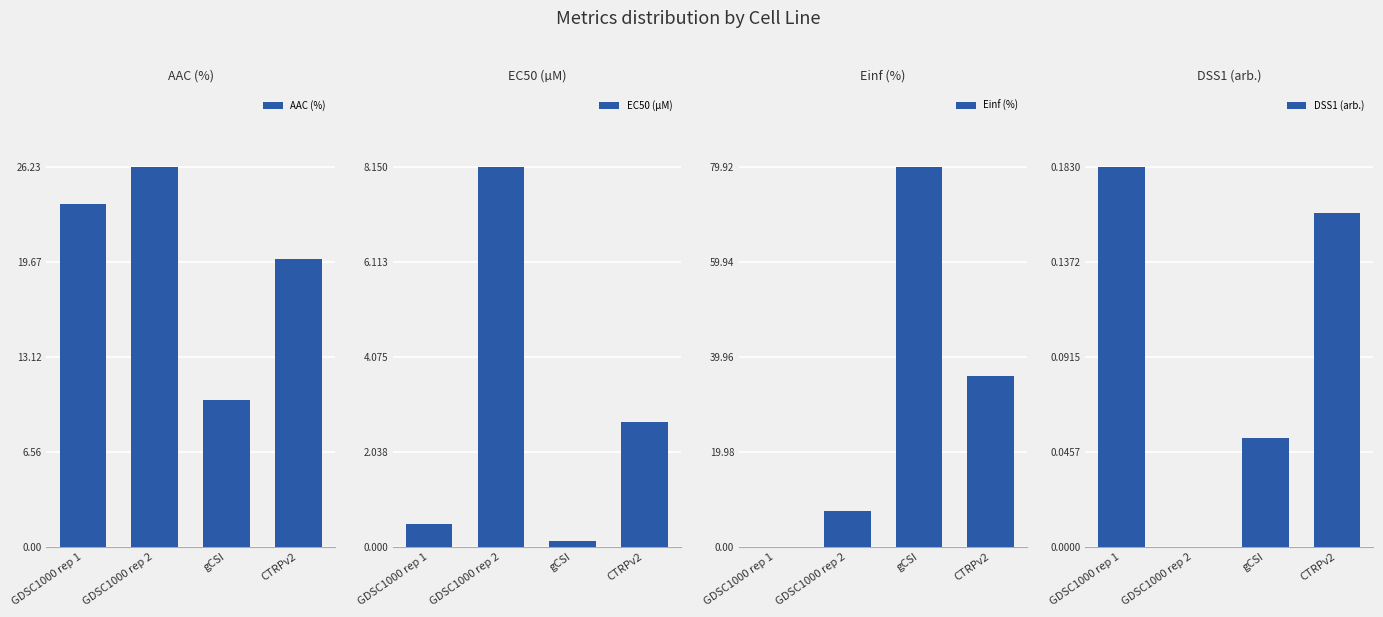

What is the difference between the highest and lowest values at CTRPv2?

35.8